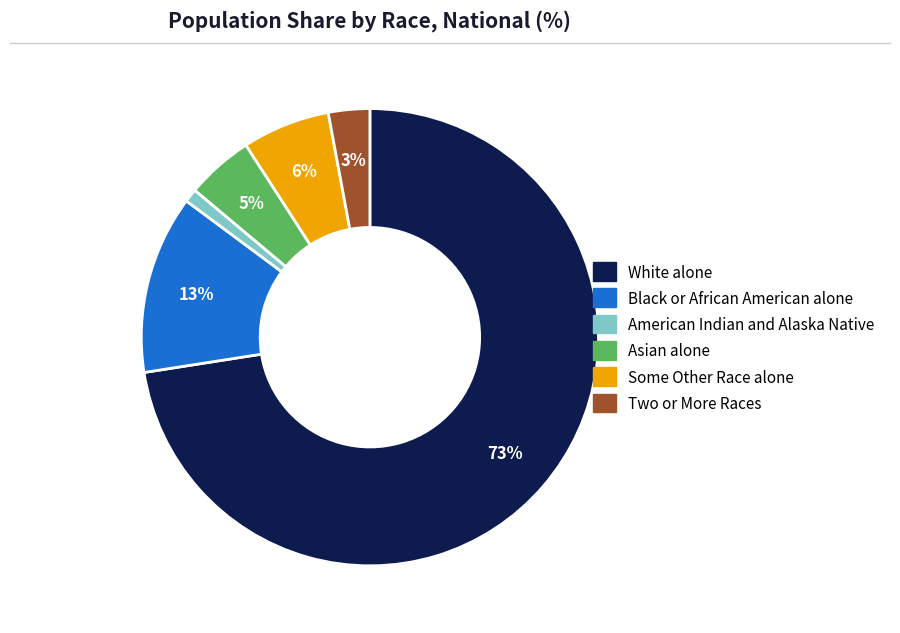

Rank the categories by value from highest to lowest.

White alone, Black or African American alone, Some Other Race alone, Asian alone, Two or More Races, American Indian and Alaska Native